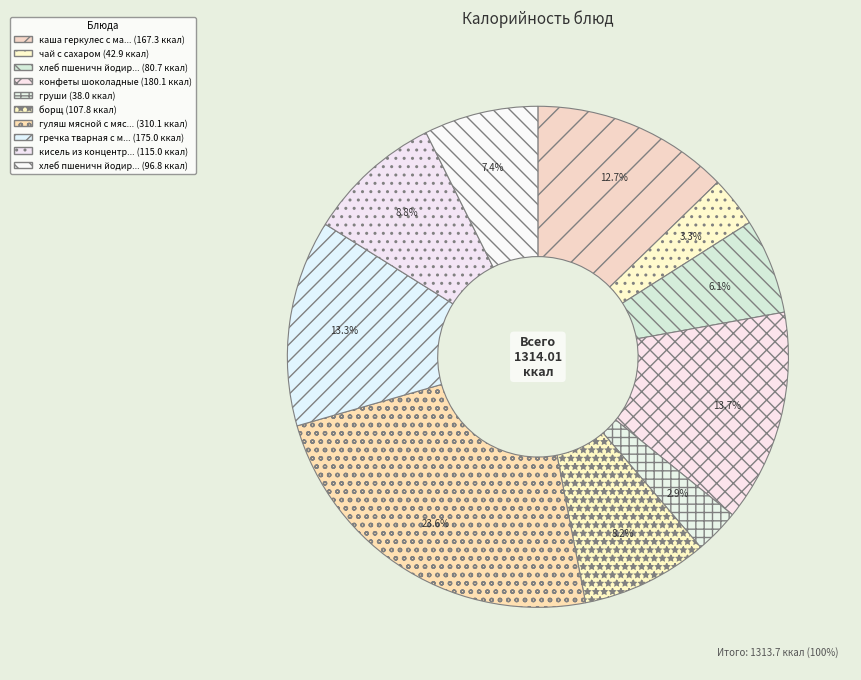

How many slices are in this pie chart?

10